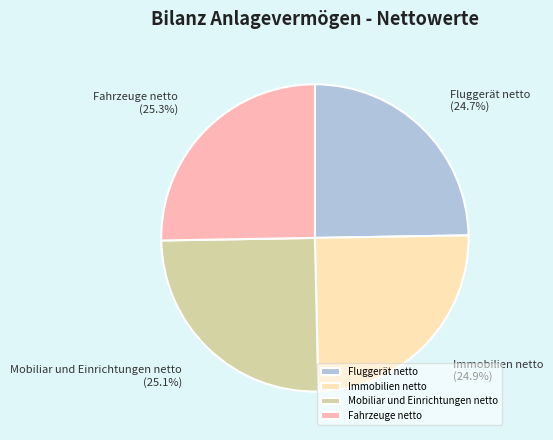

What is the total percentage of Immobilien netto and Mobiliar und Einrichtungen netto?

50.0%